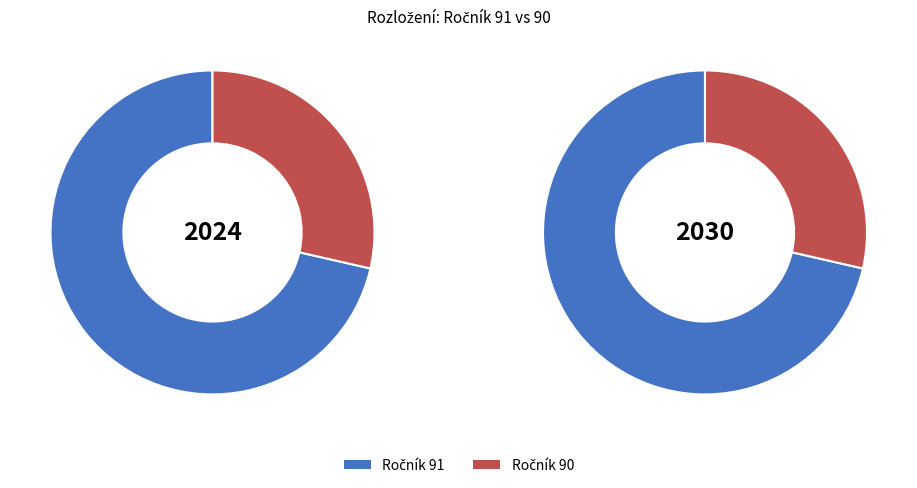

To the nearest percent, what is the difference between the largest and smallest slice percentages?

43%